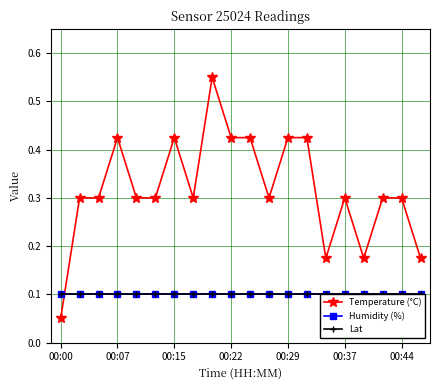

How many Temperature (°C) values are between 0 and 1?

20